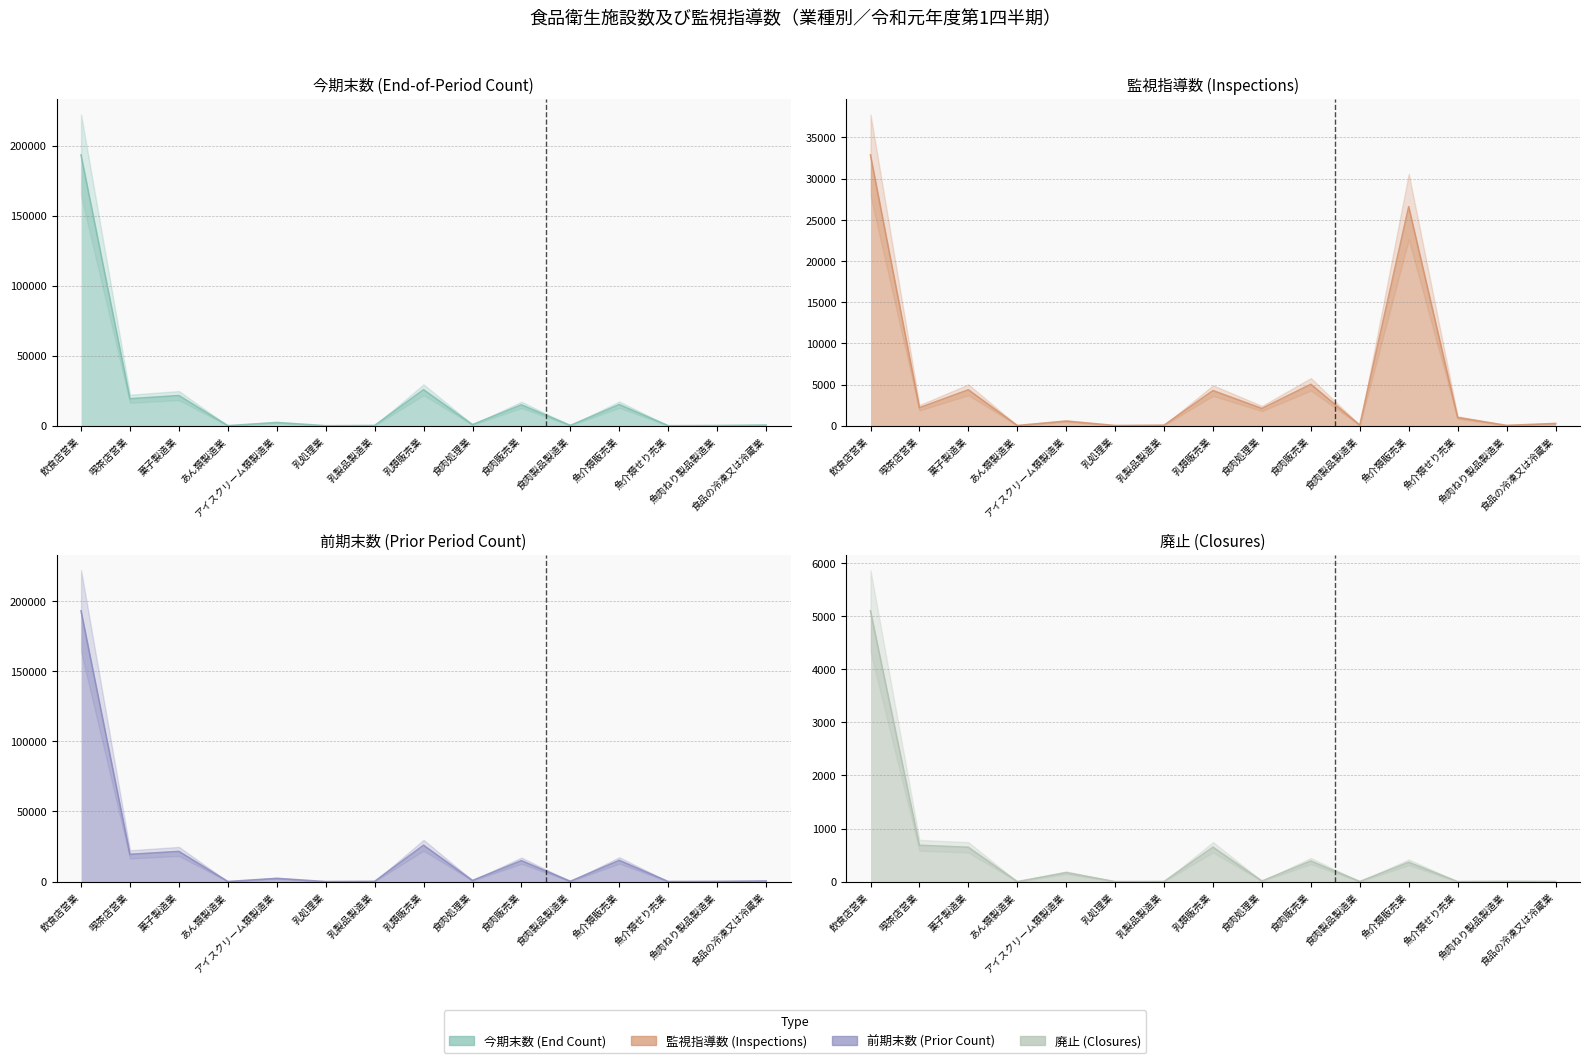

Is it true that 廃止 equals 511 at 食肉販売業?

False